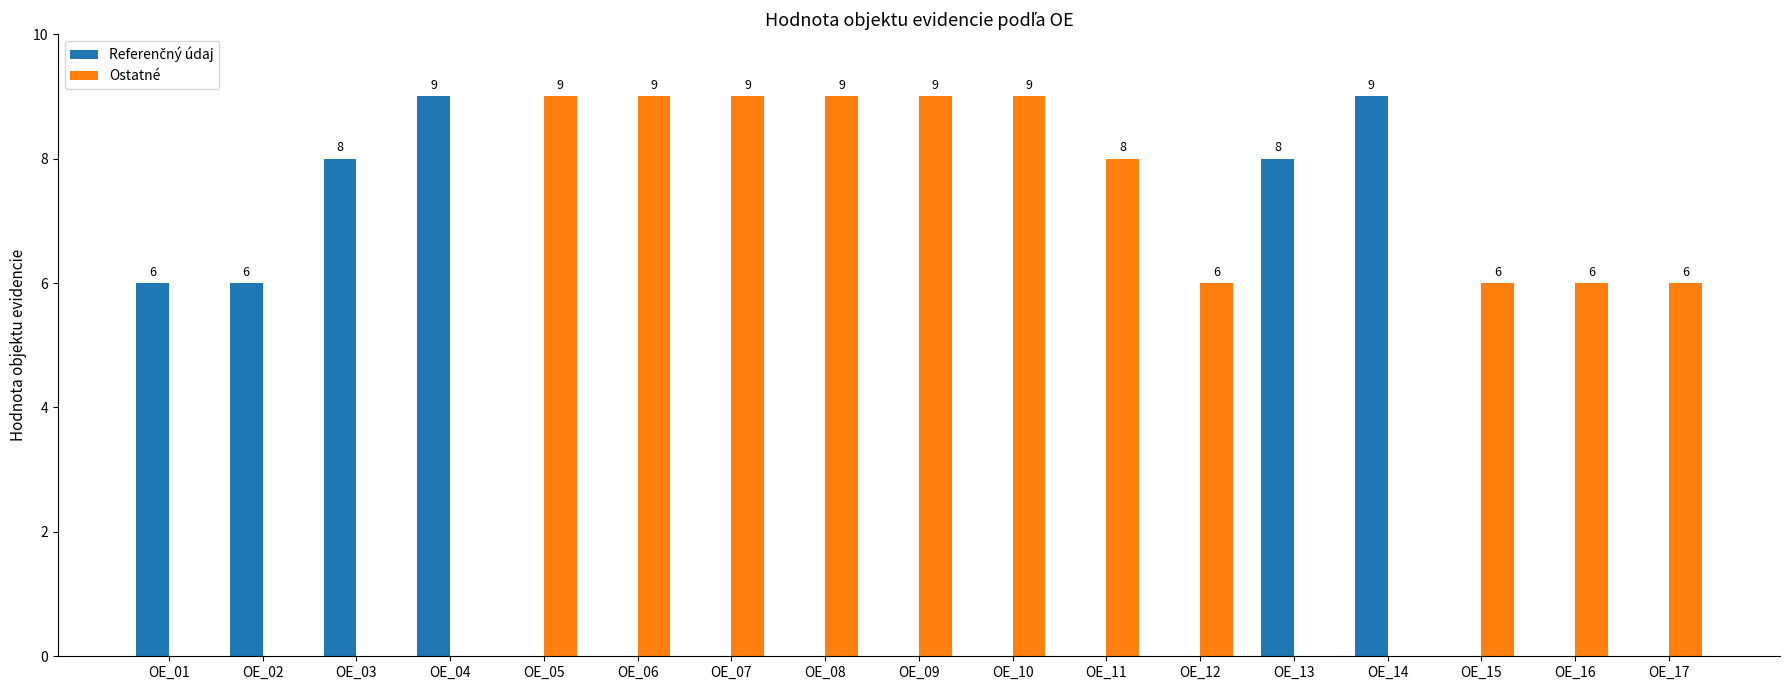

What is the greatest value displayed?

9